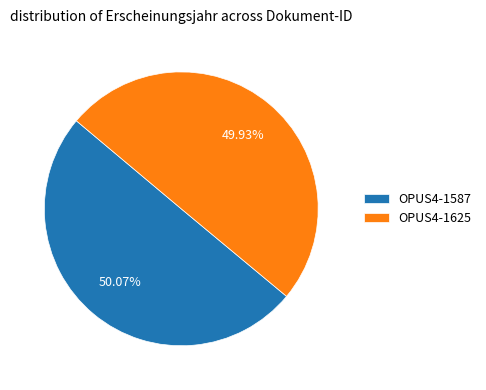

What percentage is the OPUS4-1625 slice, to the nearest percent?

50%